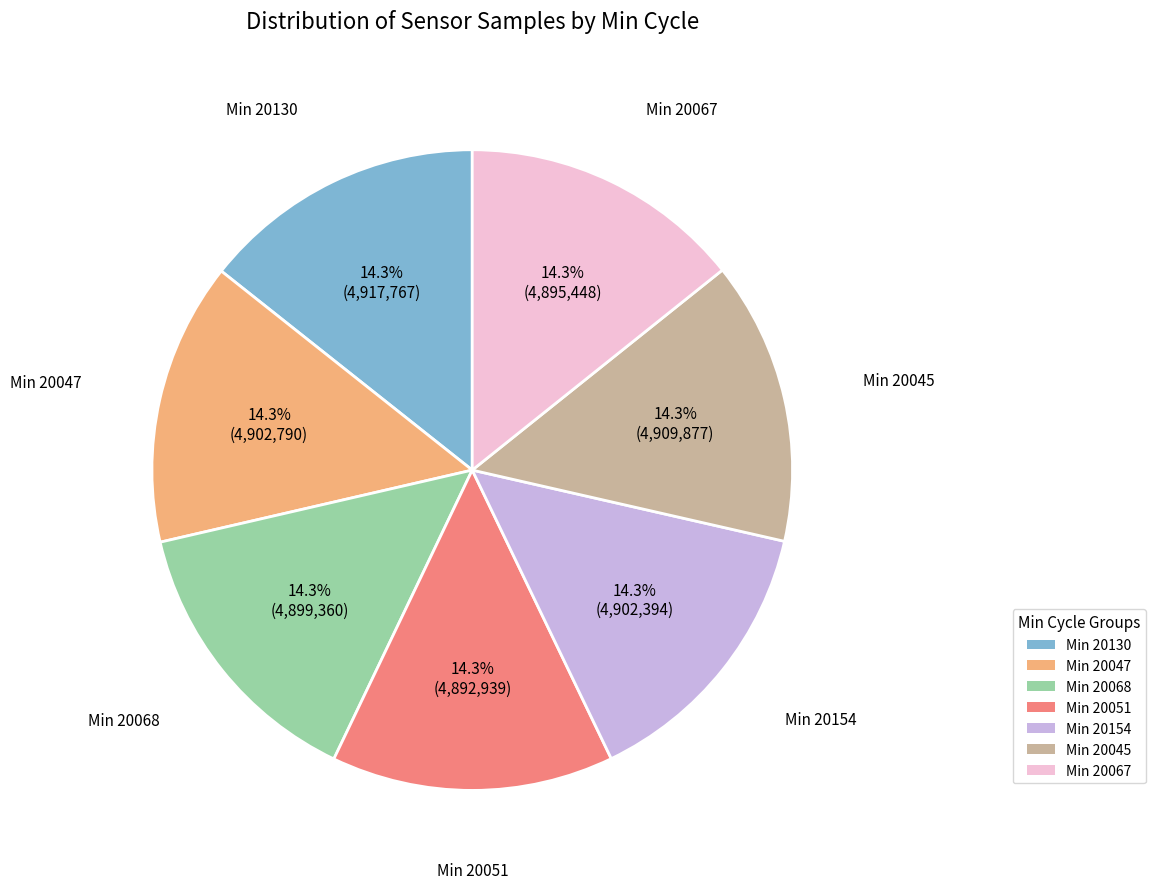

Is there a majority slice in this chart?

No